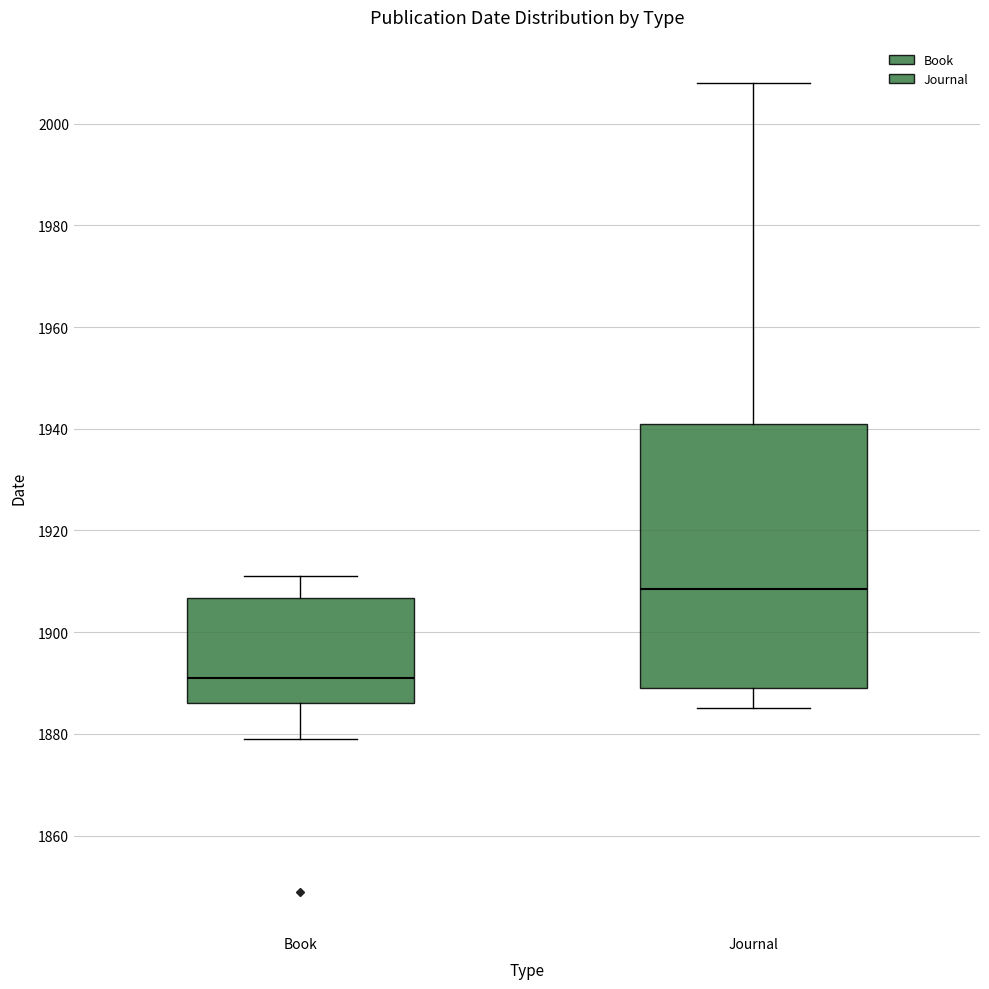

Which box's median line is the highest?

Journal